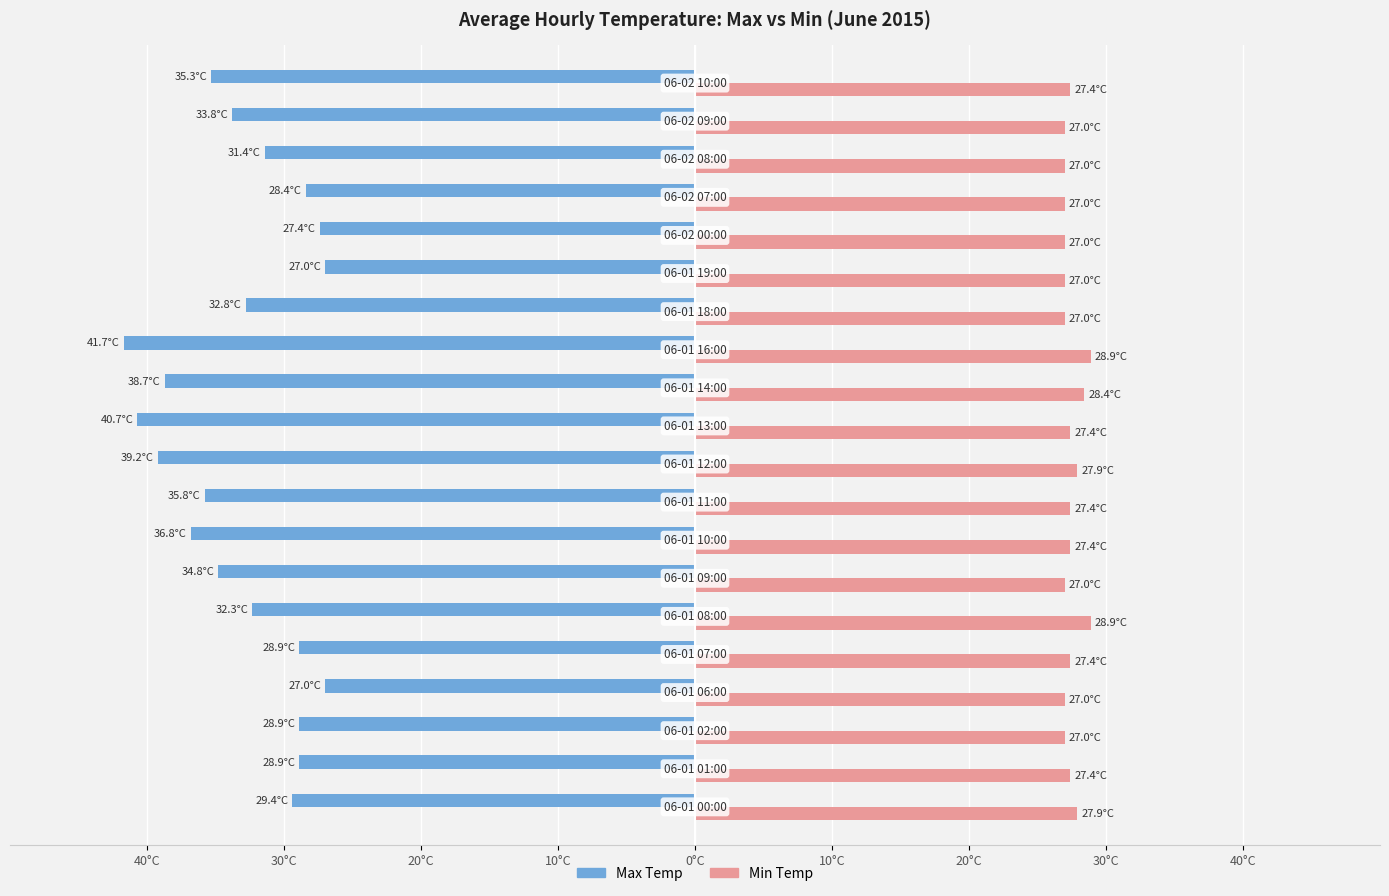

Reading left to right, list all the values displayed in this chart.

Max Temp: -29.4	-28.9	-28.9	-27.0	-28.9	-32.3	-34.8	-36.8	-35.8	-39.2	-40.7	-38.7	-41.7	-32.8	-27.0	-27.4	-28.4	-31.4	-33.8	-35.3
Min Temp: 27.9	27.4	27.0	27.0	27.4	28.9	27.0	27.4	27.4	27.9	27.4	28.4	28.9	27.0	27.0	27.0	27.0	27.0	27.0	27.4